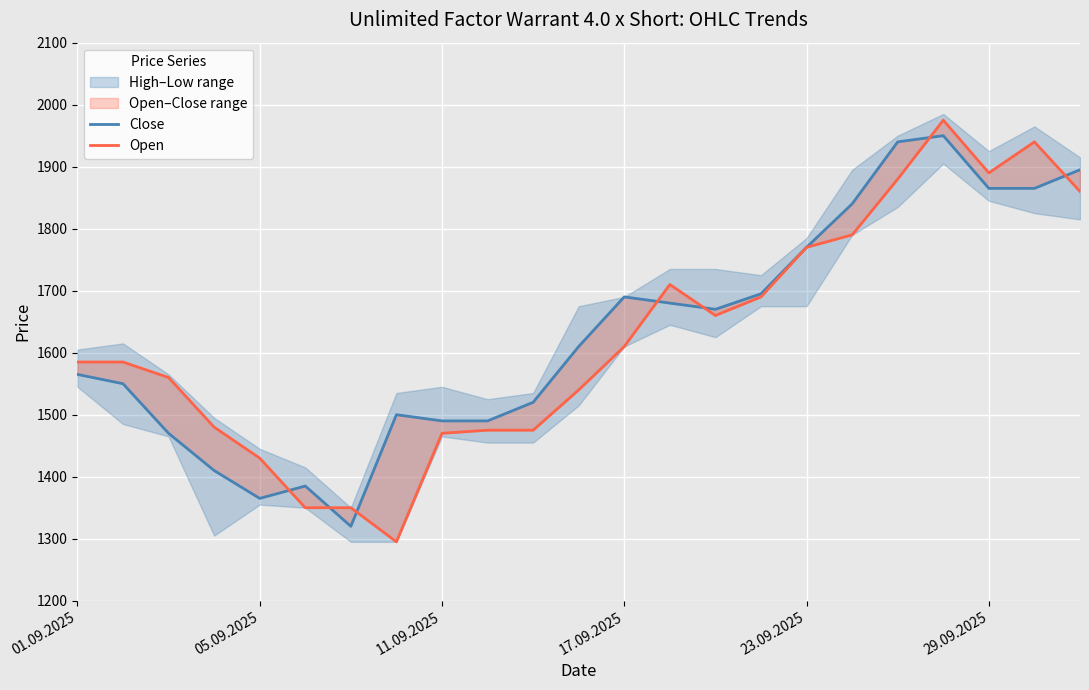

Which series has the widest spread of values?

Open